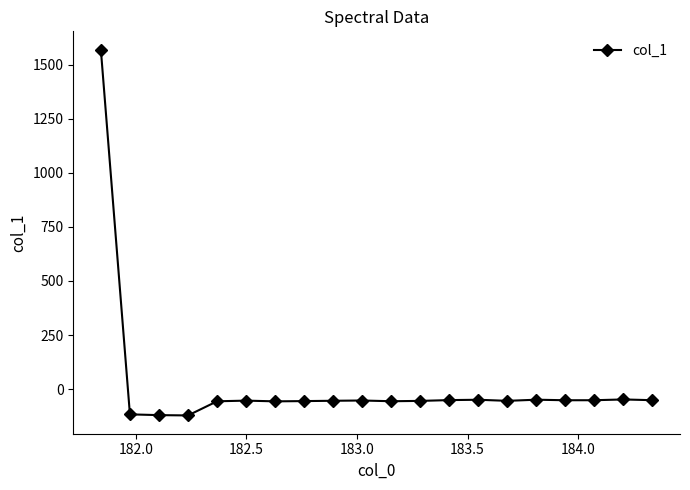

What is the difference between the maximum and second lowest values?

1690.1